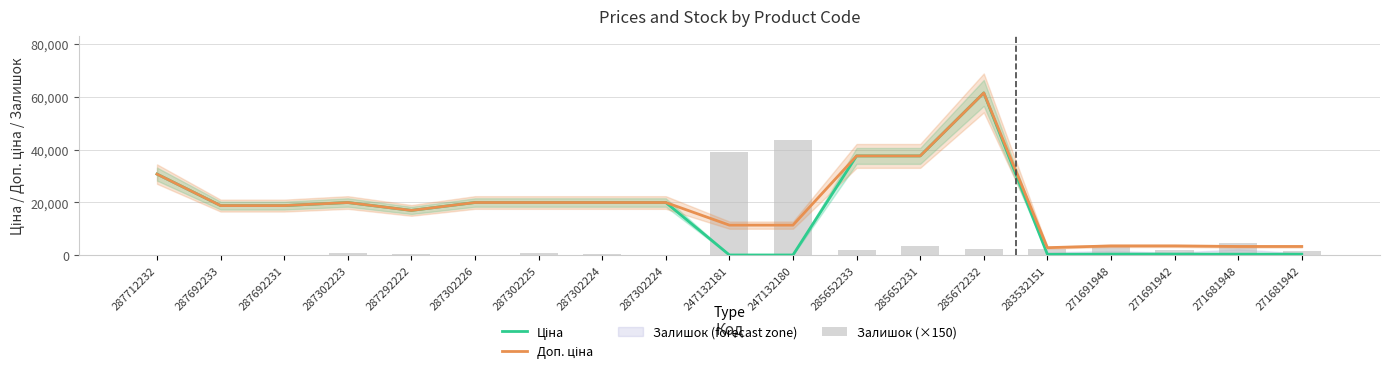

The value of Ціна at 271681942 is 416.6. True or false?

True